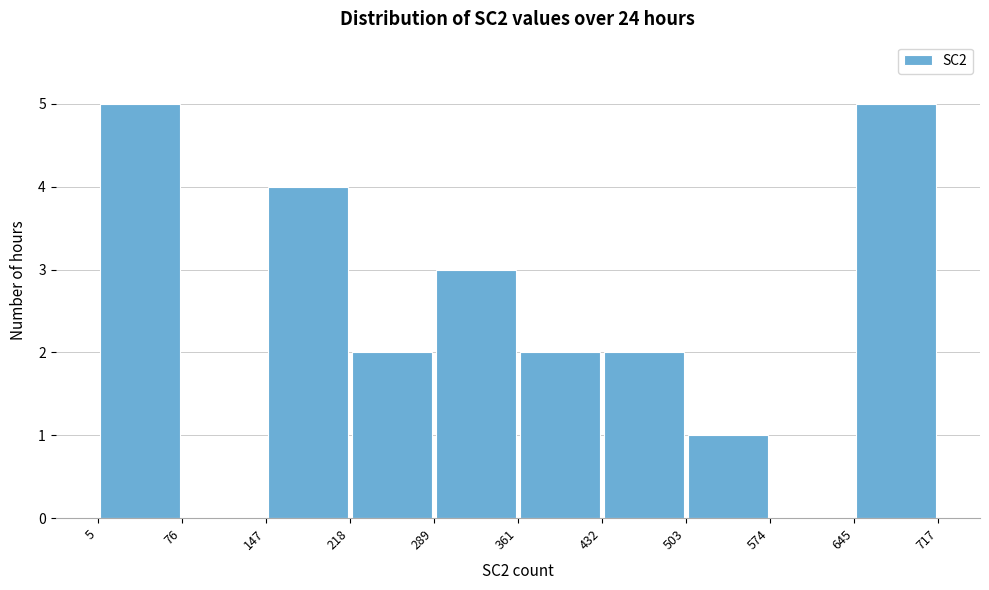

Reading left to right, transcribe this chart: for each bar, give the range it covers on the x-axis and its height. The values are not printed on the chart, so give them approximately, as read against the axis.

5 to 76: 5
76 to 147: 0
147 to 218: 4
218 to 289: 2
289 to 361: 3
361 to 432: 2
432 to 503: 2
503 to 574: 1
574 to 645: 0
645 to 717: 5